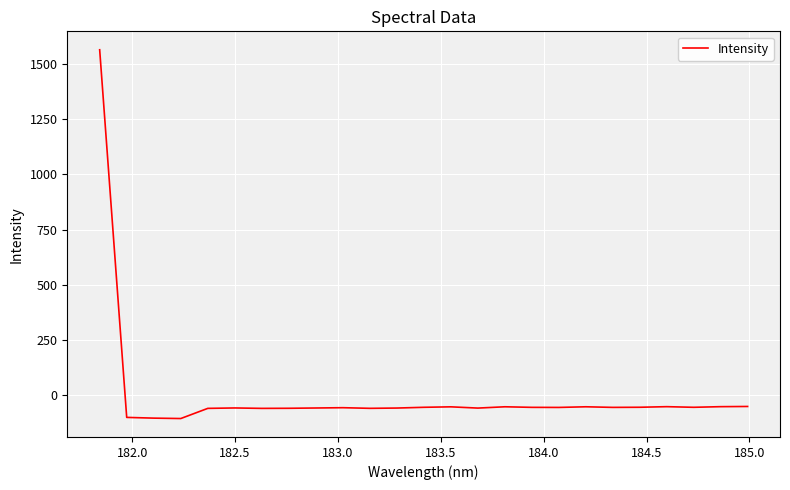

What is the greatest value displayed?

1564.3